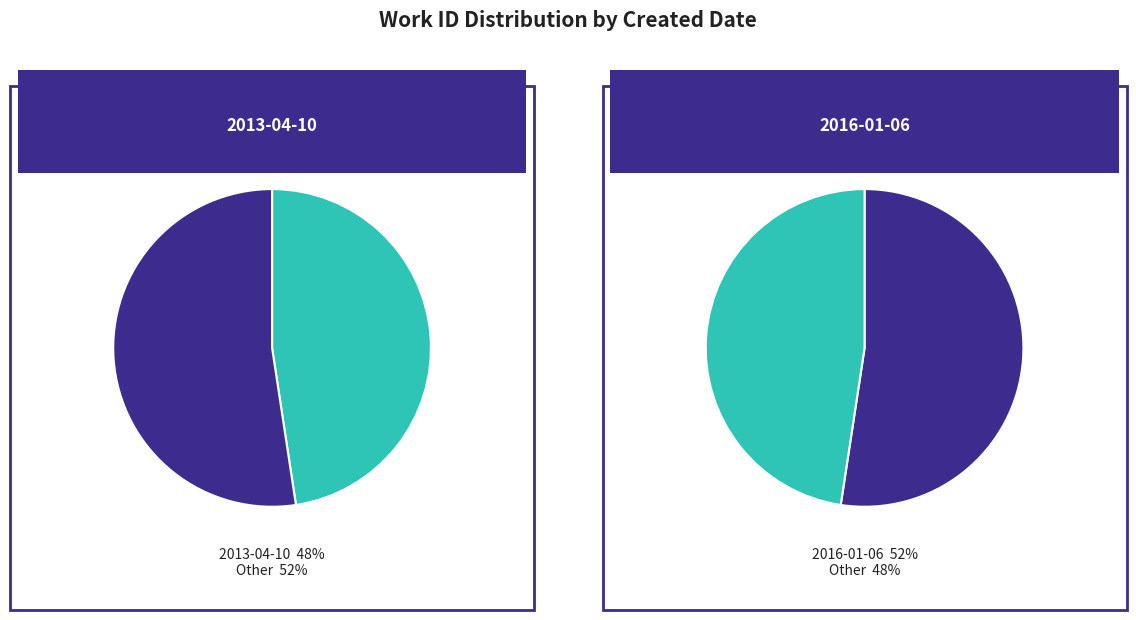

To the nearest percent, what percentage of the pie is 2013-04-10?

48%